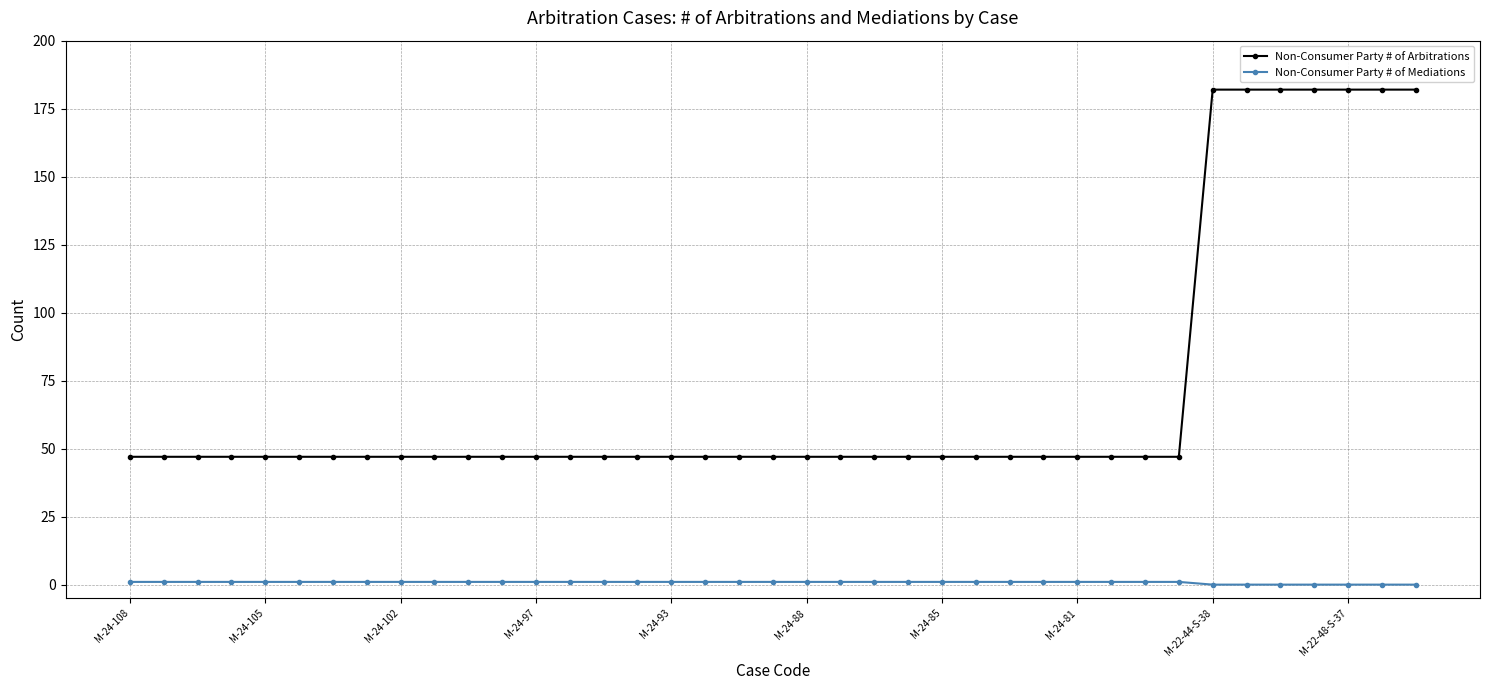

What is the value of the Non-Consumer Party # of Arbitrations point at the 19th from the left?

47